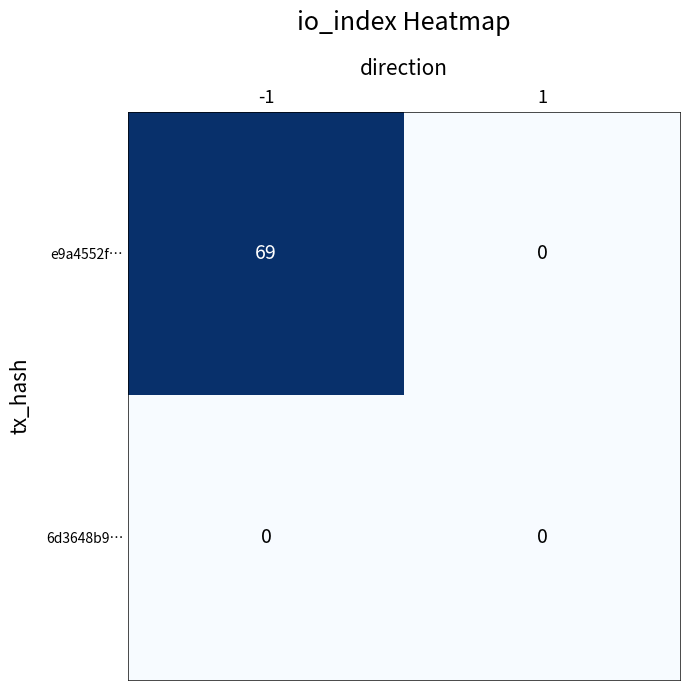

Which series has the largest total across all categories?

e9a4552f…